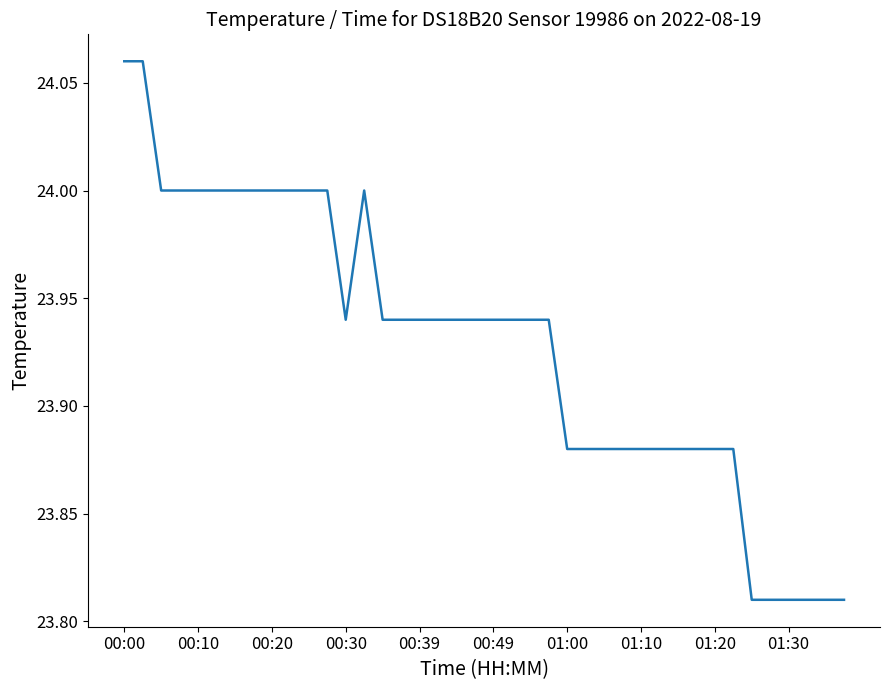

Which has a higher value, 01:00 or 00:20?

00:20